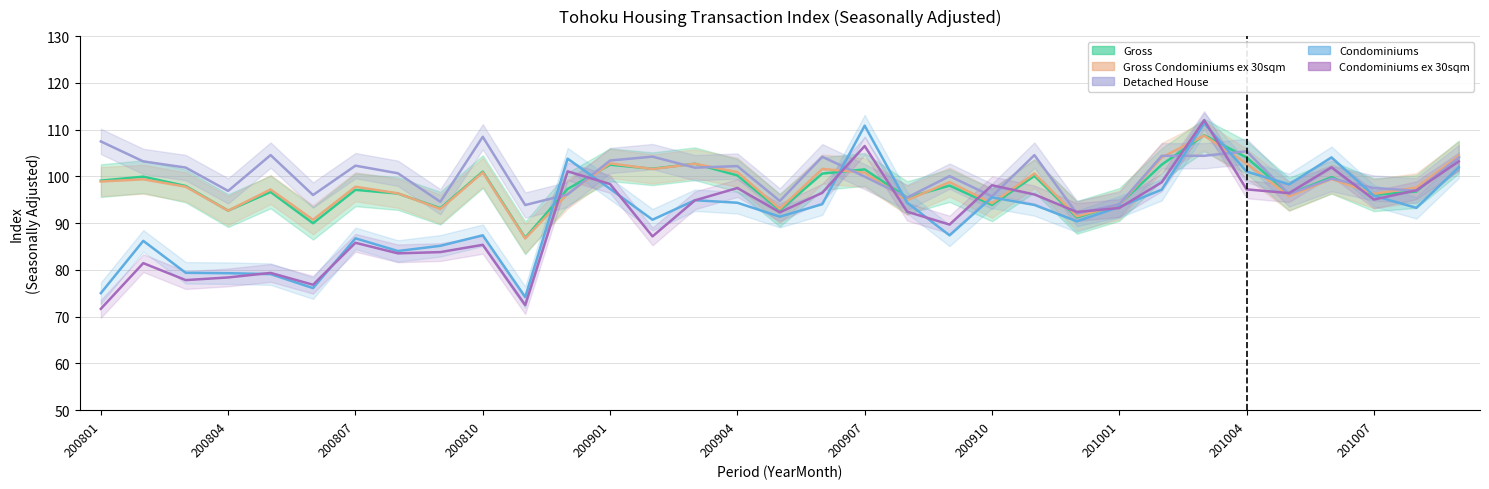

Which series has the largest total across all categories?

Detached House